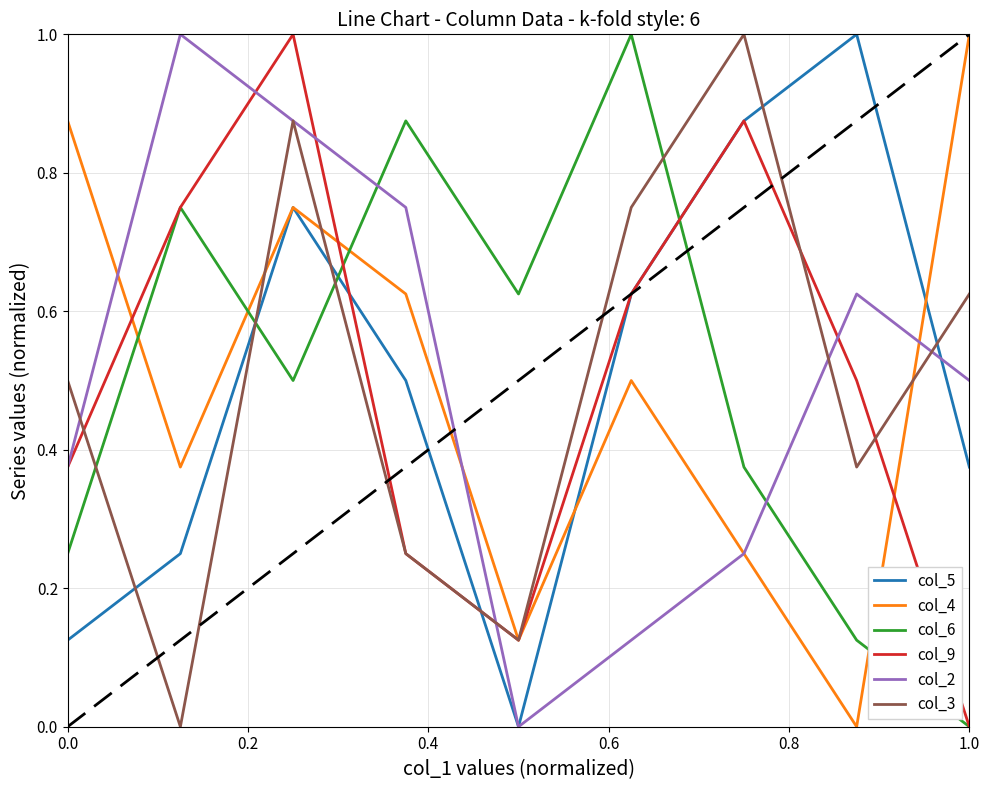

What is the maximum value for col_5?

1.0